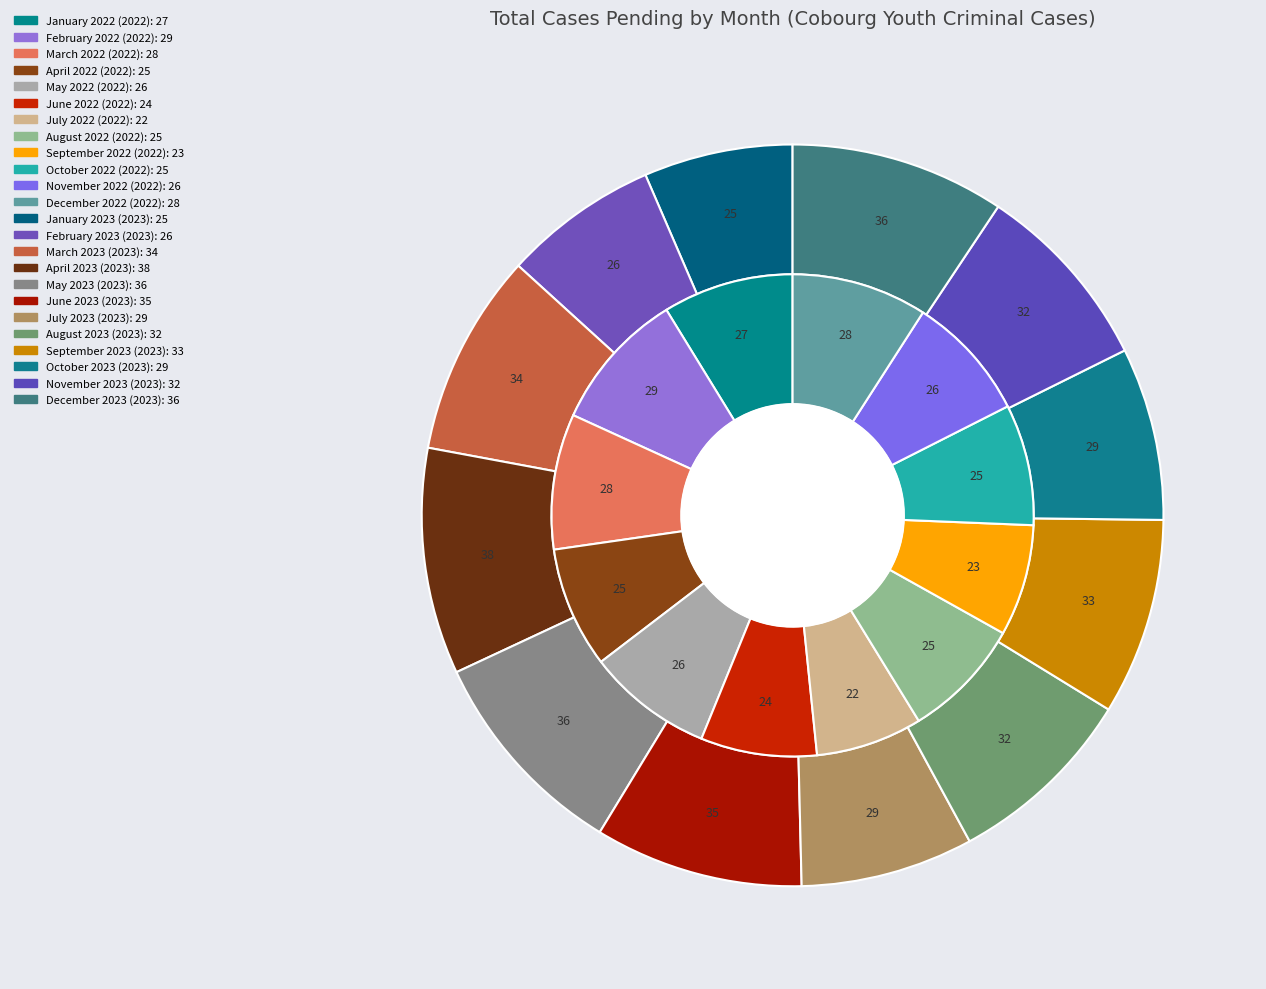

To the nearest percent, what is the average slice percentage?

4%